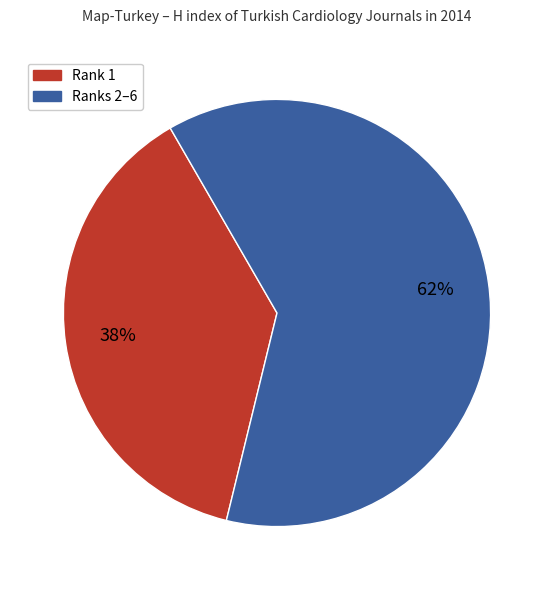

To the nearest percent, what is the average slice percentage?

50%